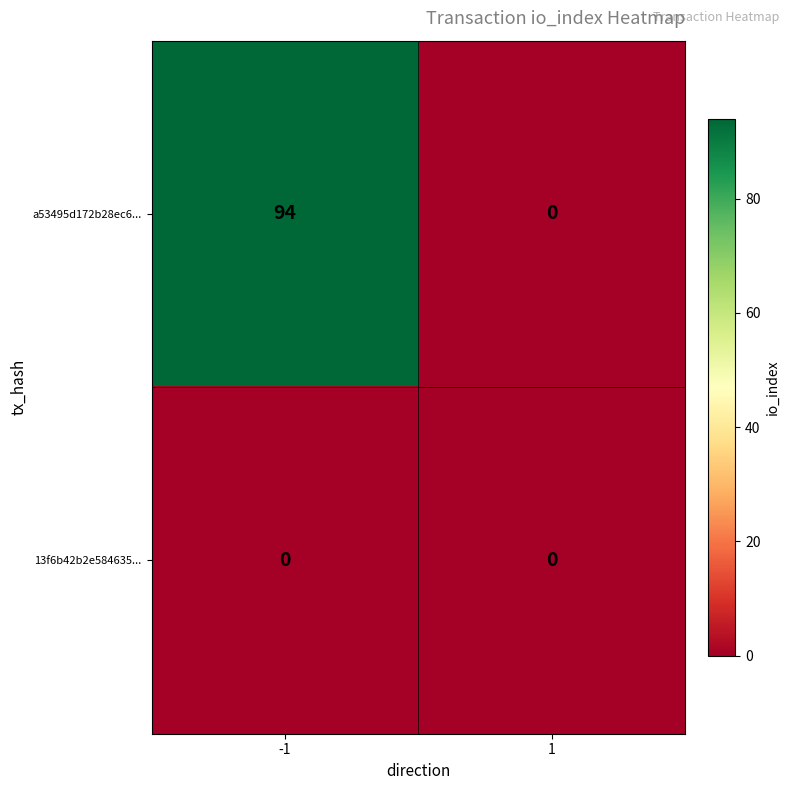

What is the average value of the a53495d172b28ec6... series?

47